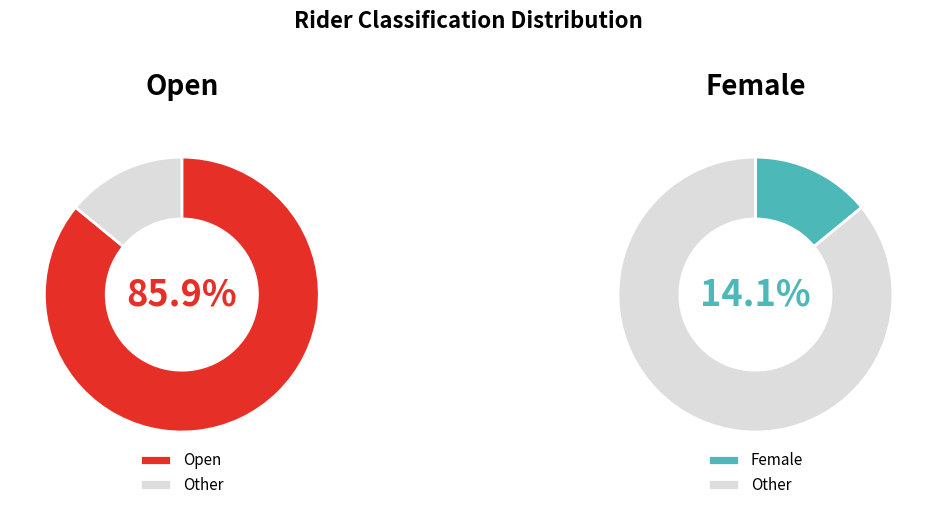

What is the largest slice in the pie chart?

Open